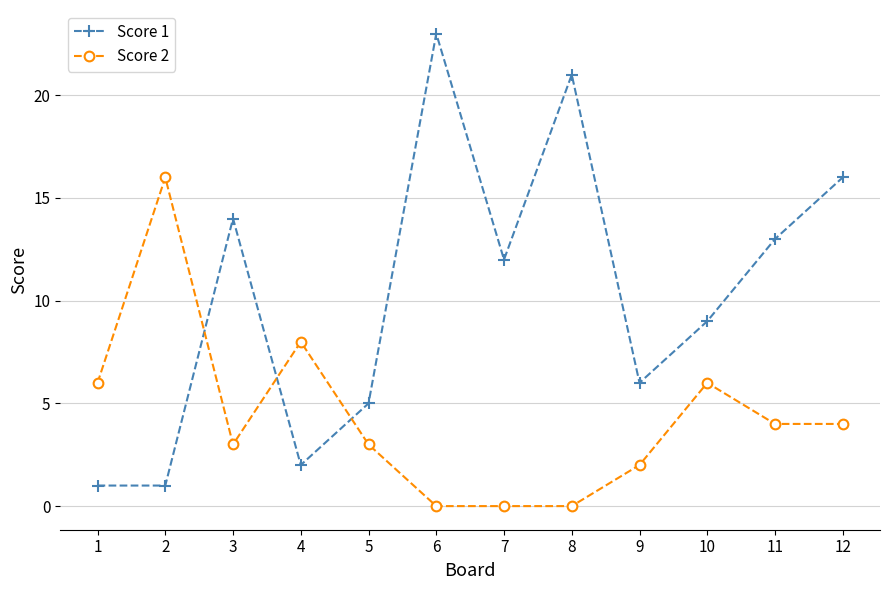

Which series changed the most between 1 and 11?

Score 1